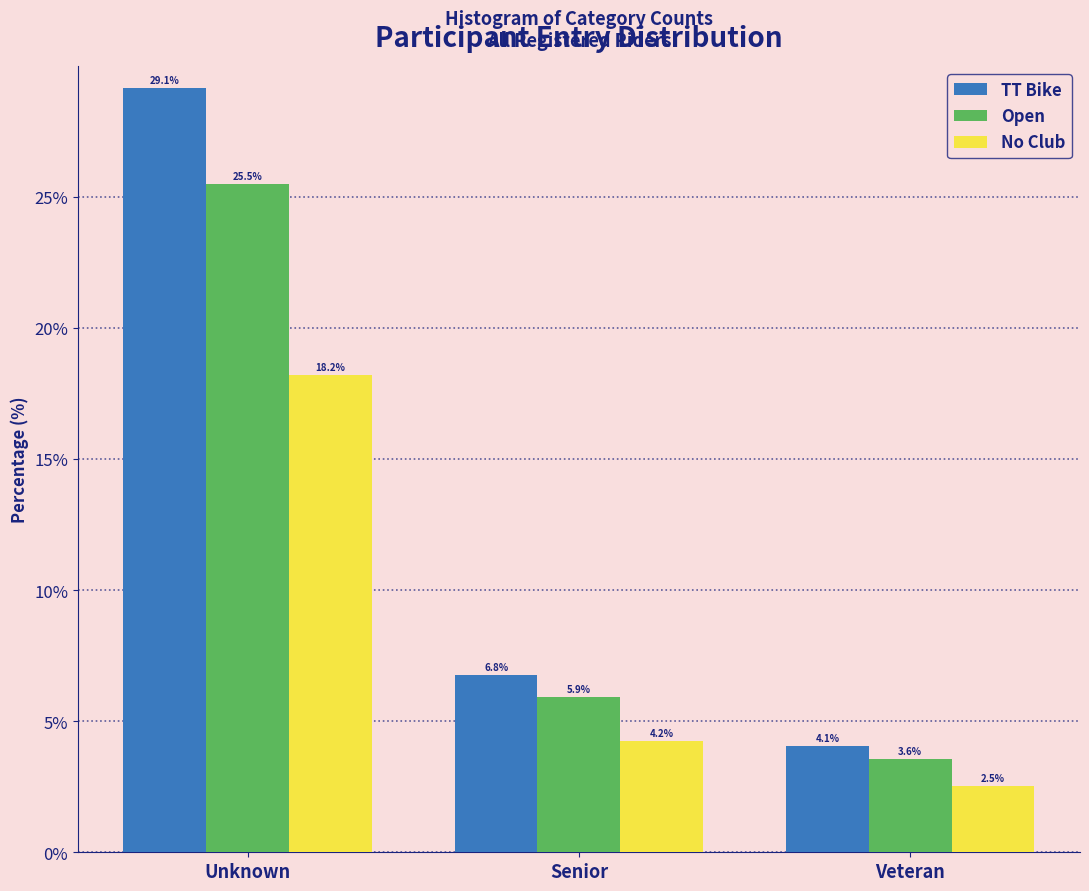

At which category does the chart reach its peak across all series?

Unknown